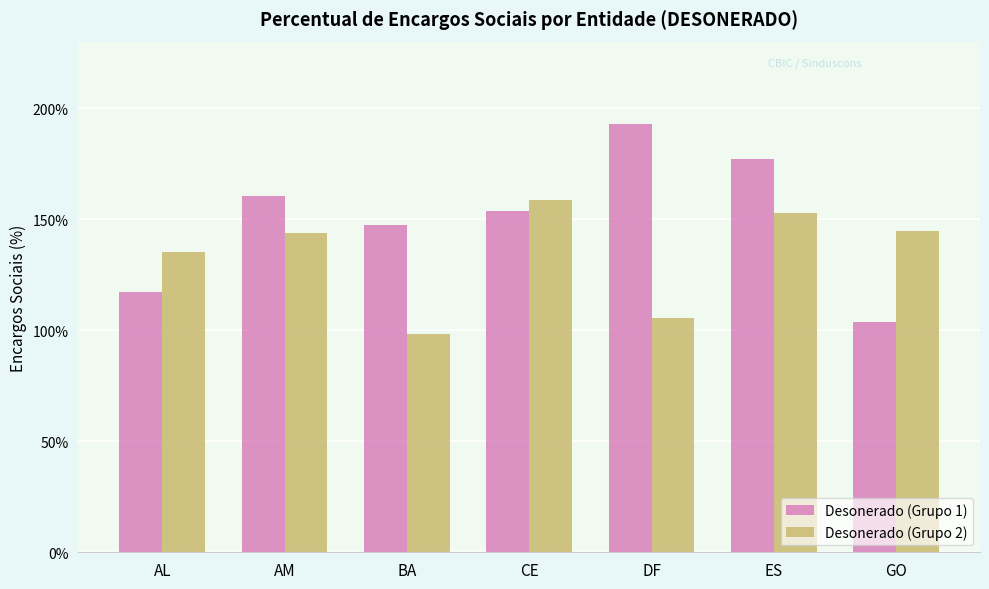

What is the total value across all series at ES?

329.8